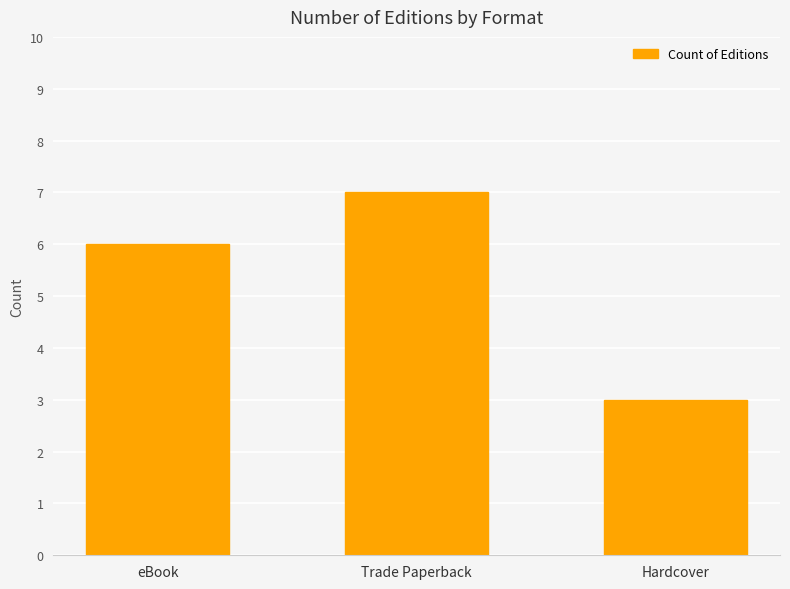

List the labels in order of value, largest first.

Trade Paperback, eBook, Hardcover